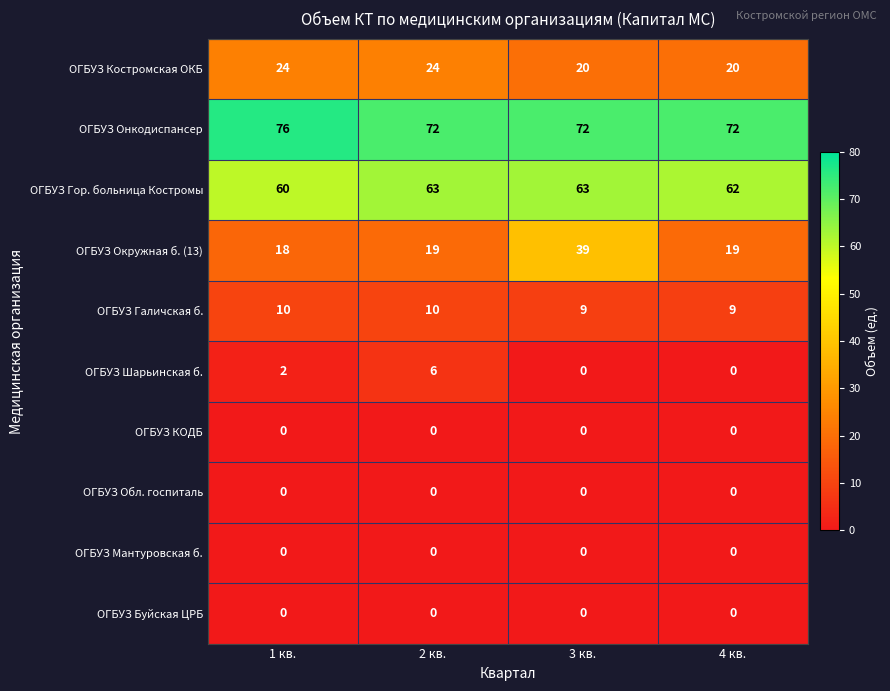

What is the greatest value displayed?

76